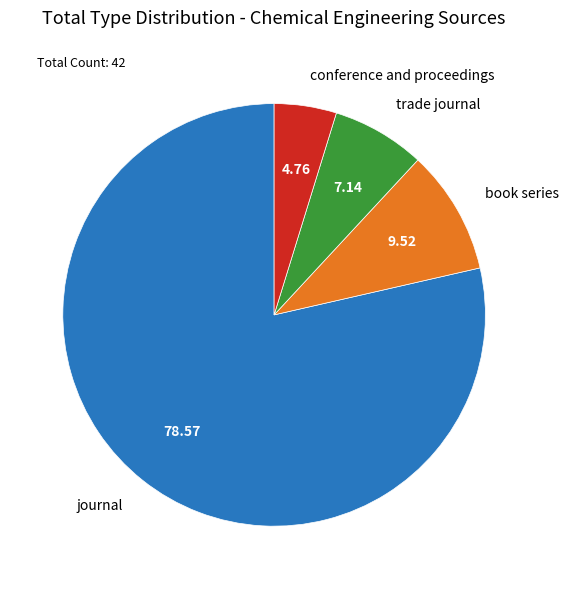

How many segments does this pie chart have?

4